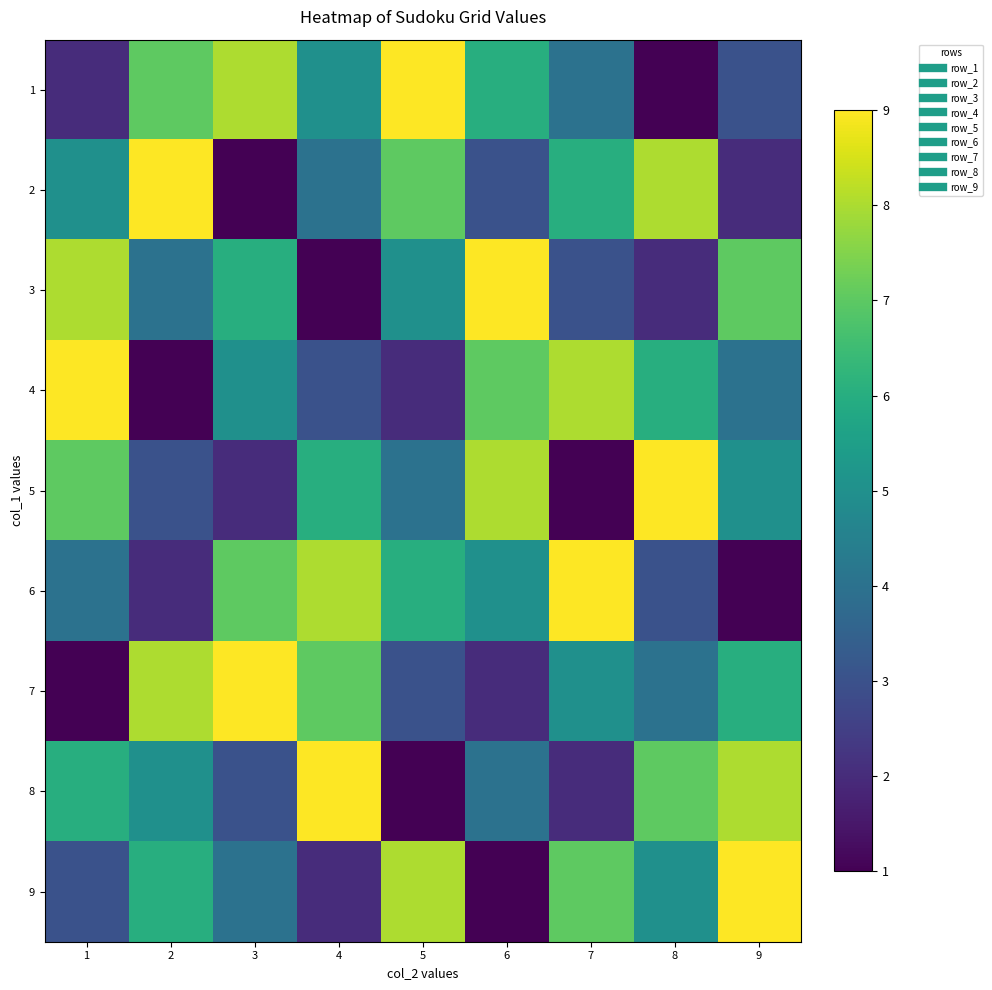

Reading right to left, extract all data points from this chart.

1: 9=3	8=1	7=4	6=6	5=9	4=5	3=8	2=7	1=2
2: 9=2	8=8	7=6	6=3	5=7	4=4	3=1	2=9	1=5
3: 9=7	8=2	7=3	6=9	5=5	4=1	3=6	2=4	1=8
4: 9=4	8=6	7=8	6=7	5=2	4=3	3=5	2=1	1=9
5: 9=5	8=9	7=1	6=8	5=4	4=6	3=2	2=3	1=7
6: 9=1	8=3	7=9	6=5	5=6	4=8	3=7	2=2	1=4
7: 9=6	8=4	7=5	6=2	5=3	4=7	3=9	2=8	1=1
8: 9=8	8=7	7=2	6=4	5=1	4=9	3=3	2=5	1=6
9: 9=9	8=5	7=7	6=1	5=8	4=2	3=4	2=6	1=3